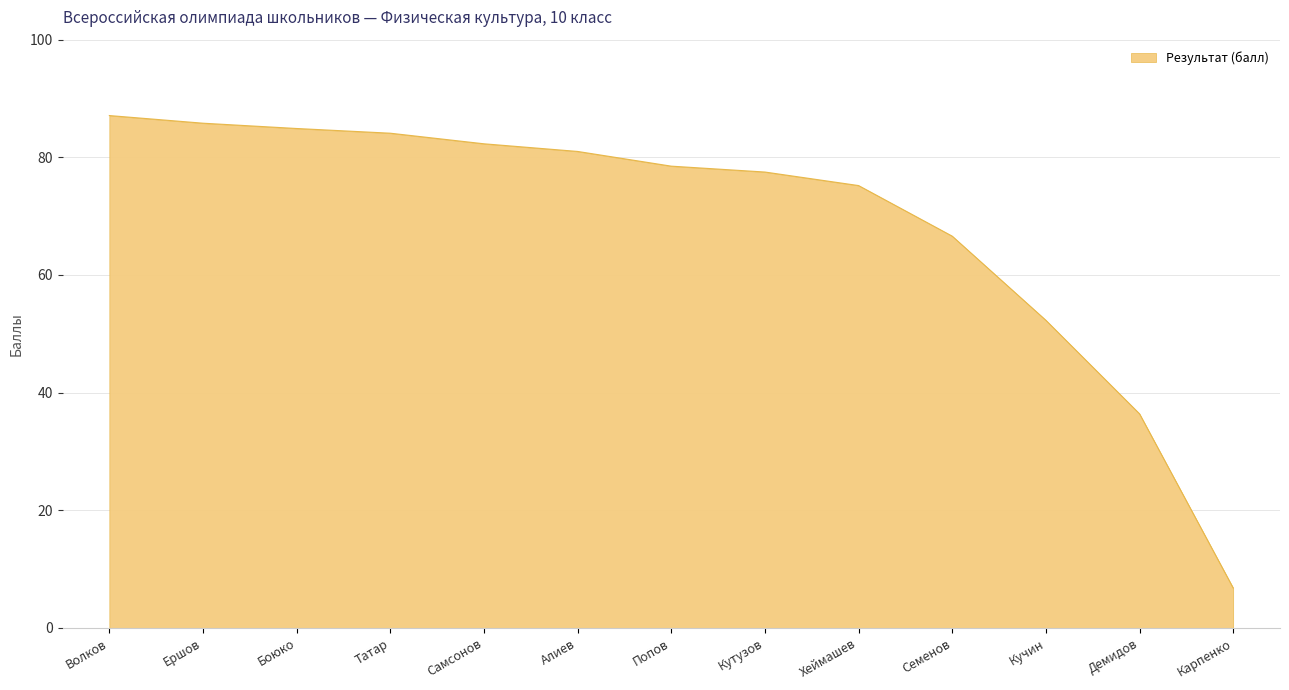

What position from the right is Самсонов?

9